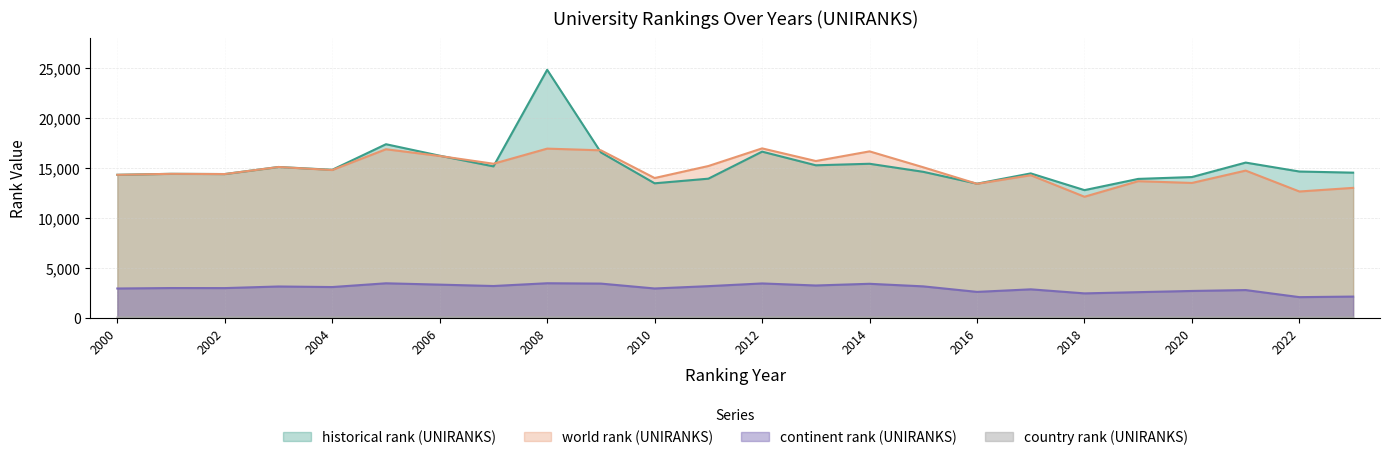

At how many categories does at least one series exceed 24550?

1